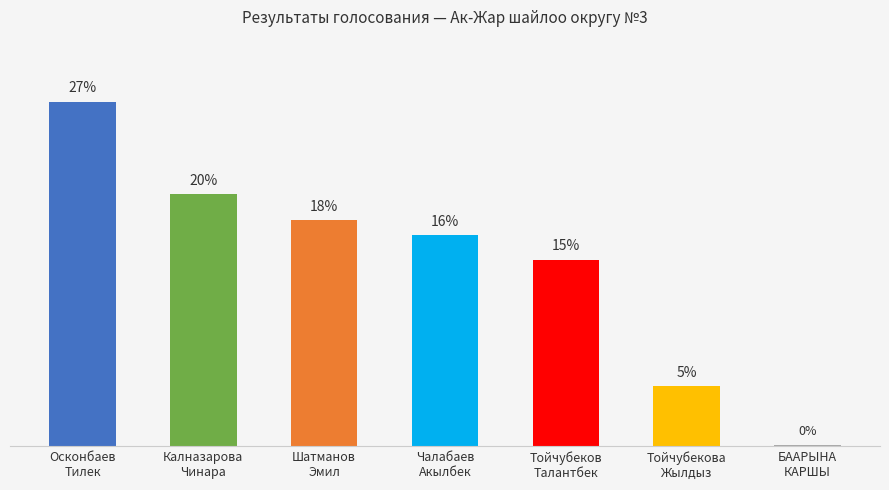

List the labels in order of value, smallest first.

БААРЫНА
КАРШЫ, Тойчубекова
Жылдыз, Тойчубеков
Талантбек, Чалабаев
Акылбек, Шатманов
Эмил, Калназарова
Чинара, Осконбаев
Тилек